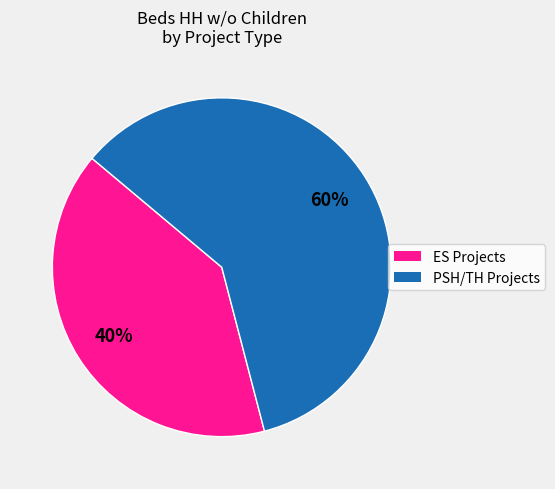

To the nearest percent, what is the average slice percentage?

50%